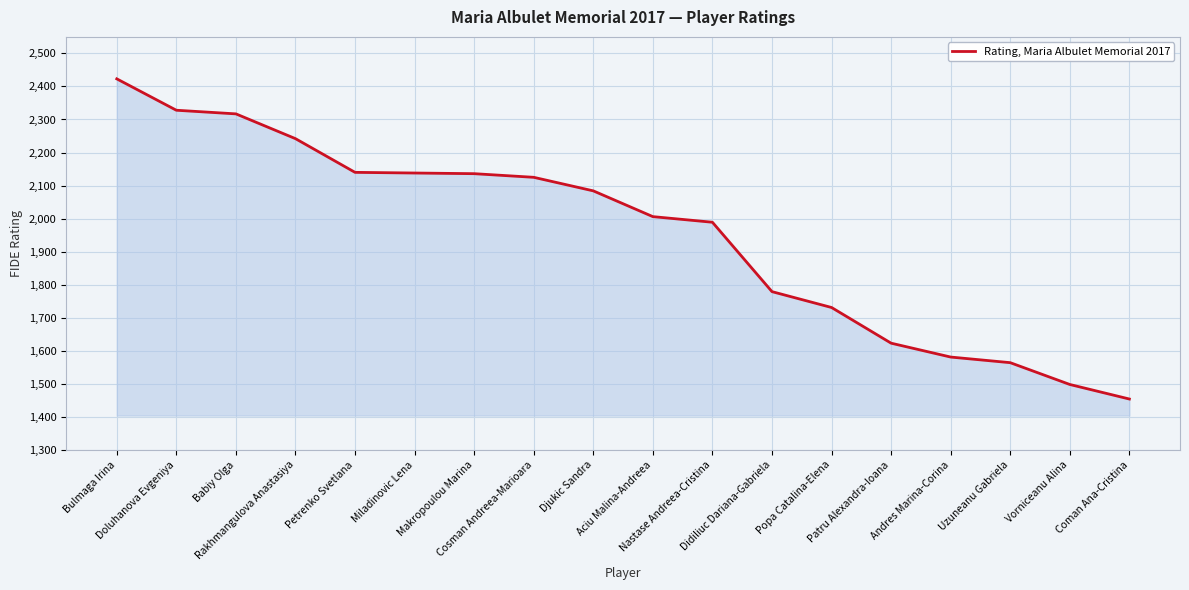

What is the difference between the maximum and minimum values?

969